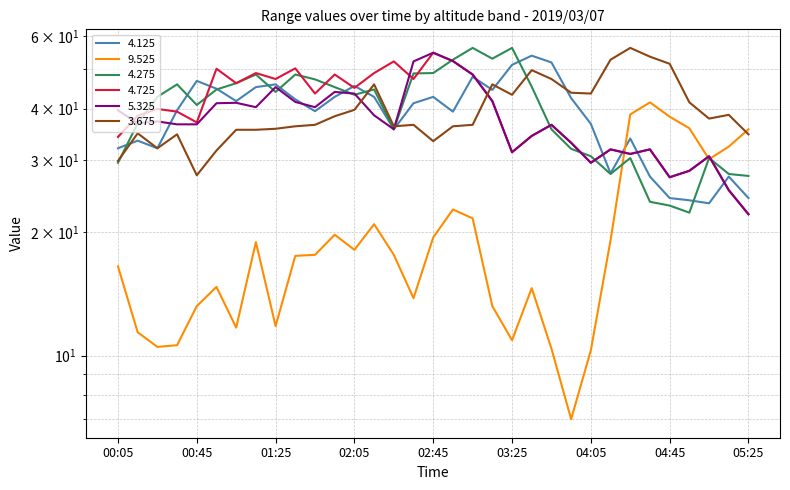

True or false: 5.325 has more than 0 interior local peaks.

True